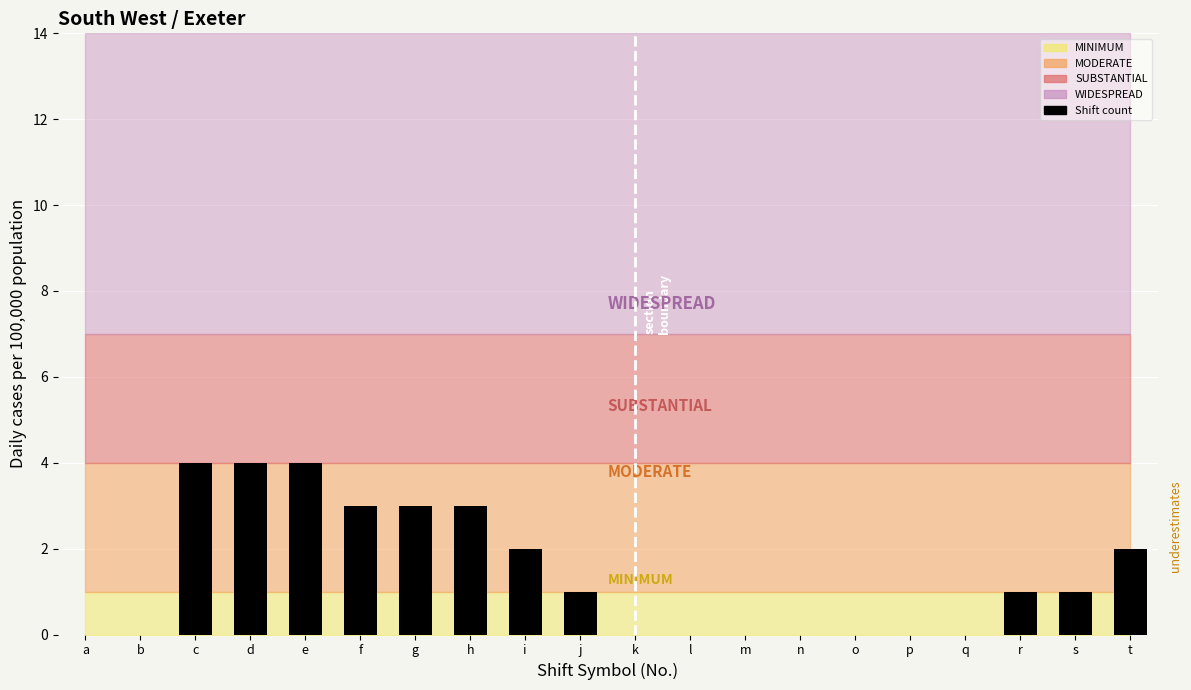

Is it true that the value at c is 4?

True